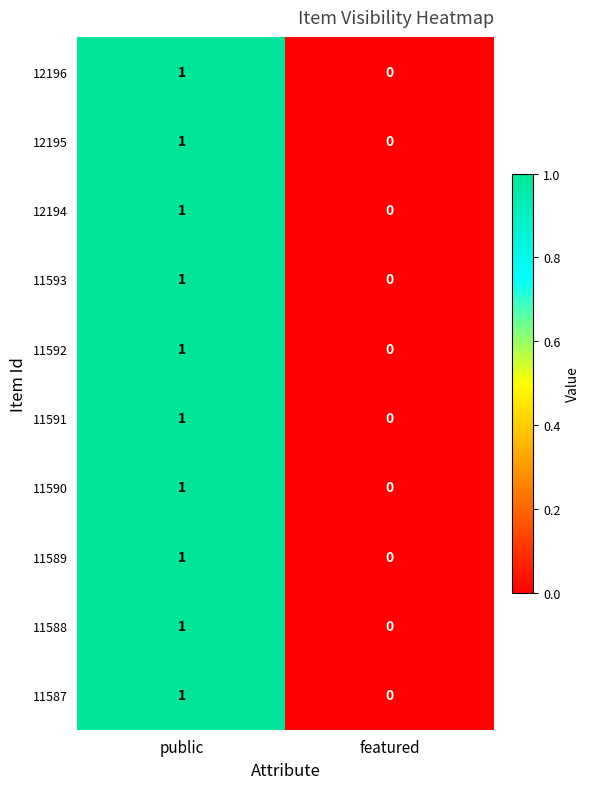

List the labels in order of 11591 value, smallest first.

featured, public